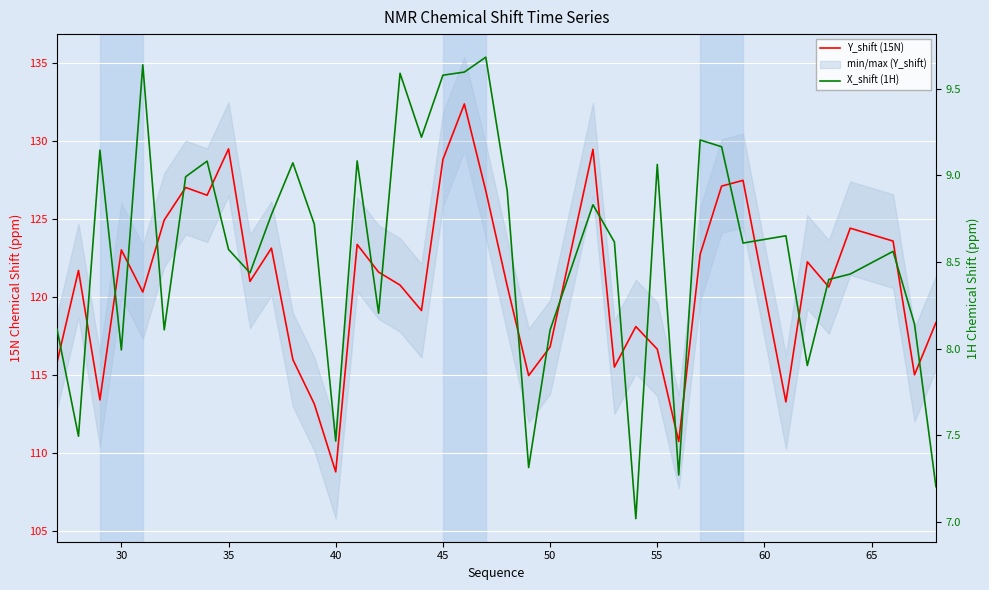

List the series in order of their overall mean, highest first.

Y_shift (15N), X_shift (1H)